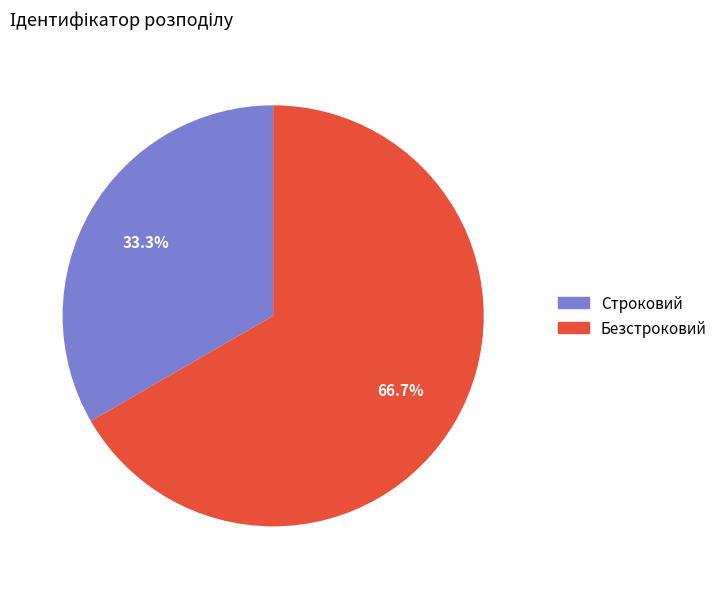

What percentage is the Безстроковий slice, to the nearest percent?

67%